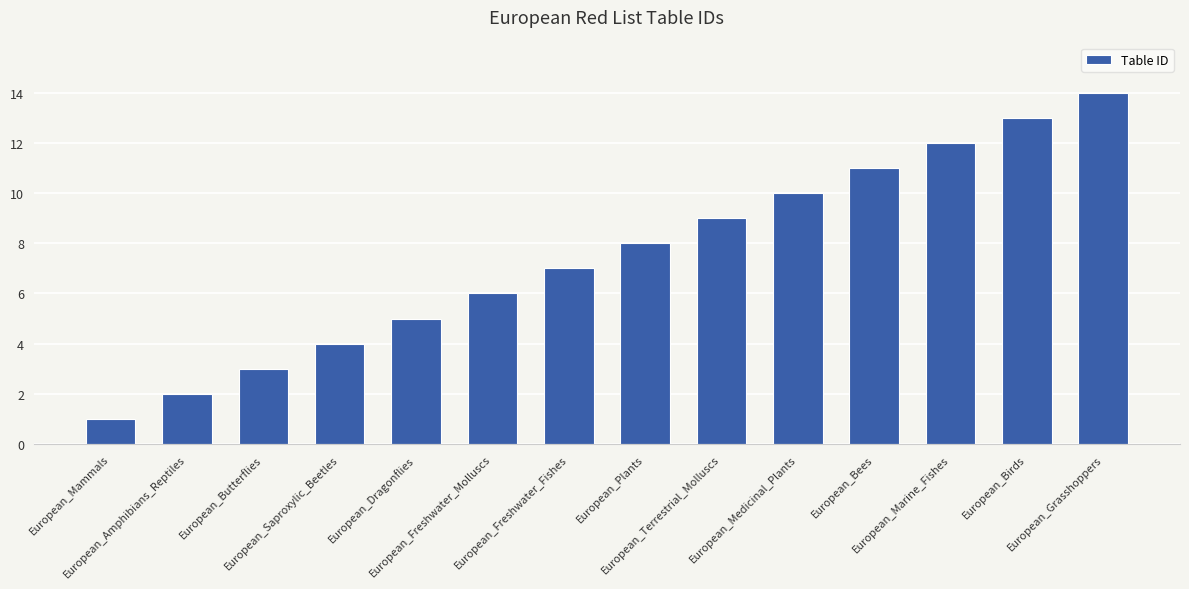

What is the difference between the maximum and minimum values?

13